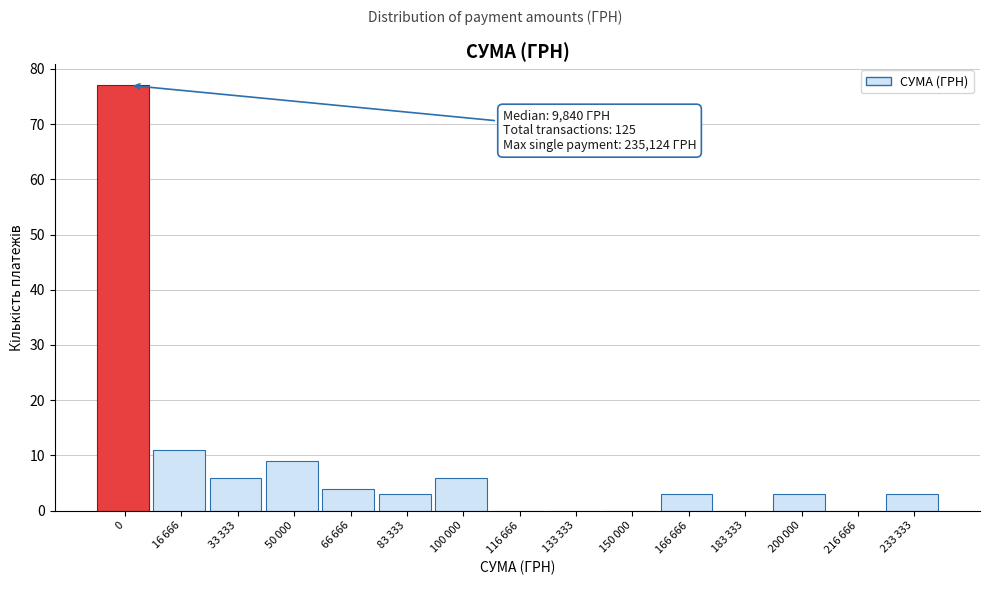

What is the maximum value shown in the chart?

77